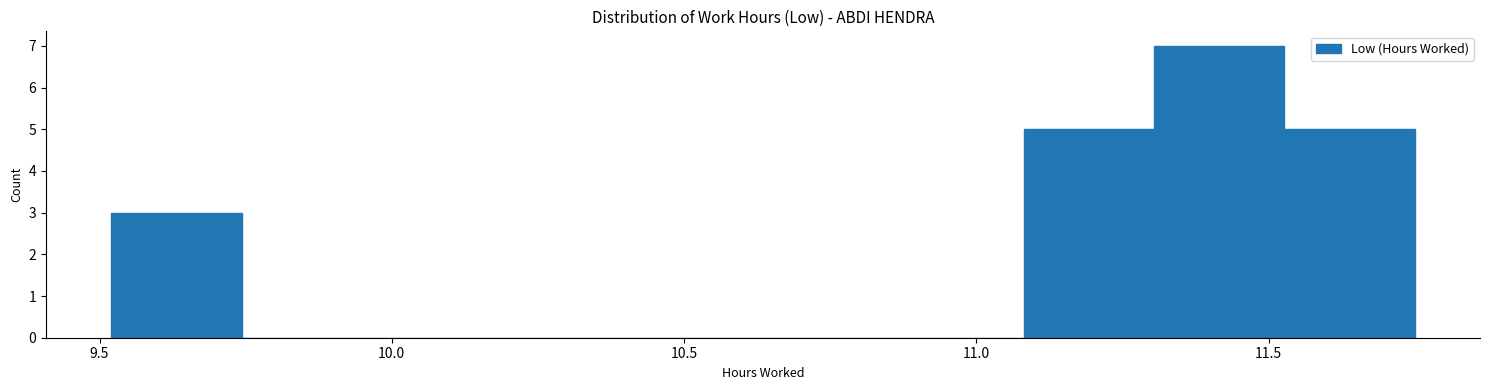

What is the height of the bar covering 11.10 to 11.30 on the x-axis? Neither the bar edges nor the heights are printed on the chart, so give them approximately, as read against the axes.

5